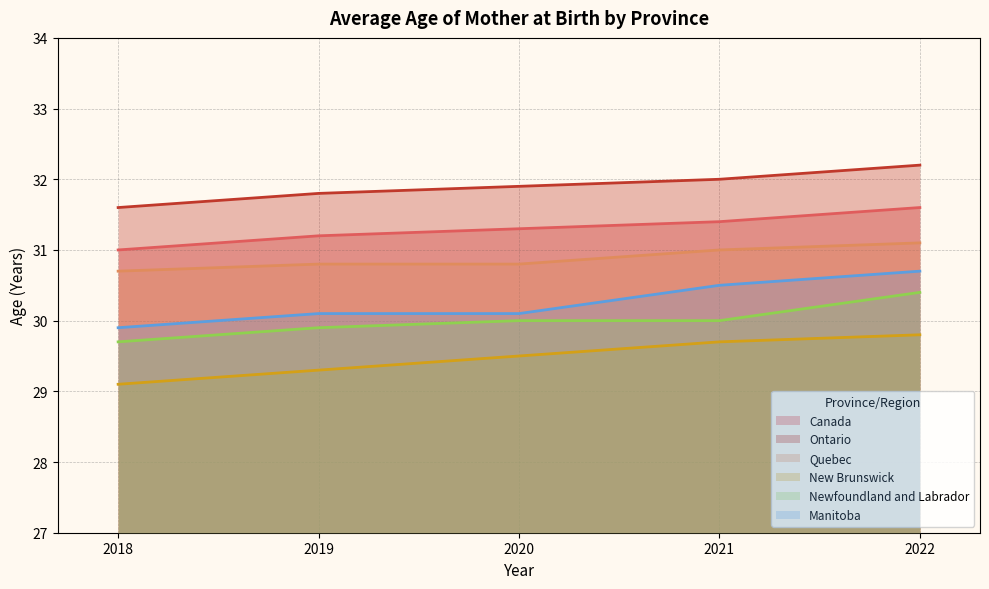

How many lines are shown in the chart?

6